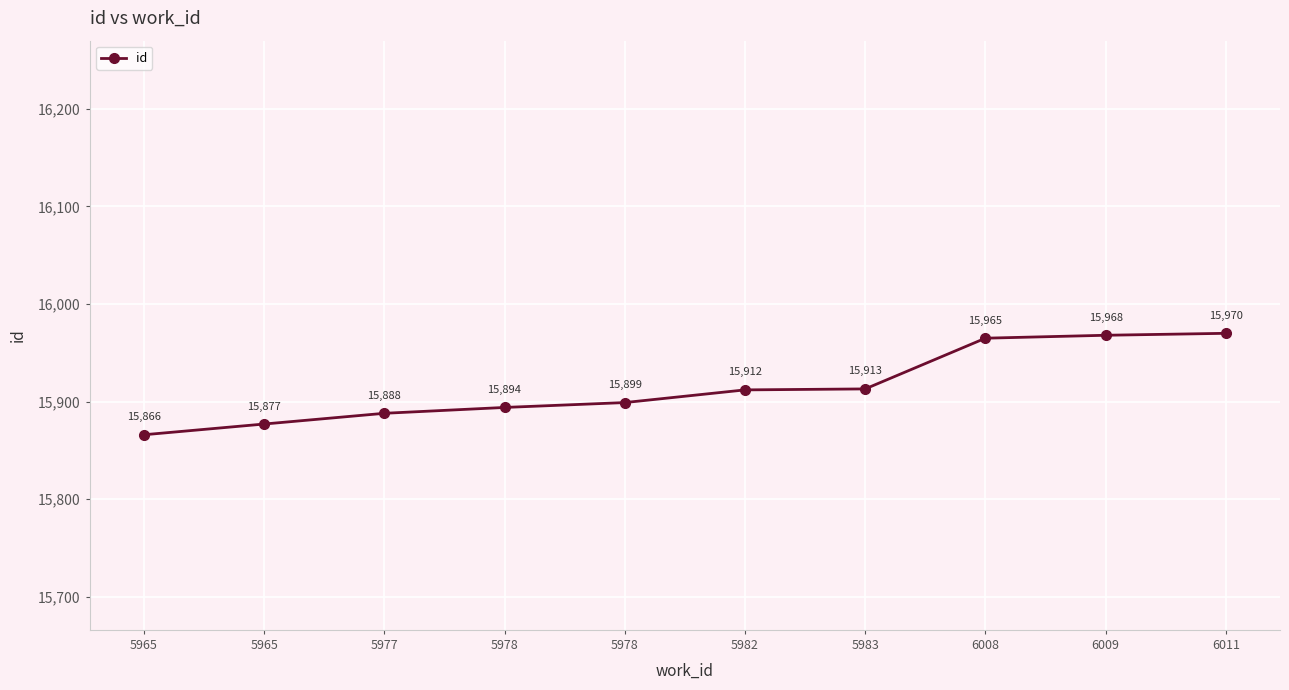

What is the ratio of the value at 5983 to the value at 5965?

1.0